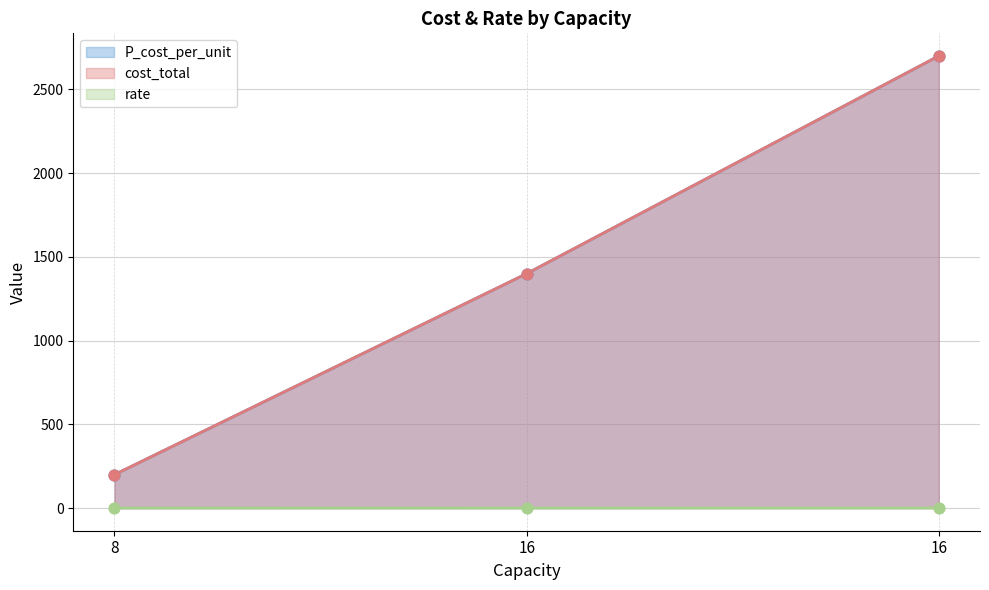

Which series has the largest Y range (max minus min)?

P_cost_per_unit